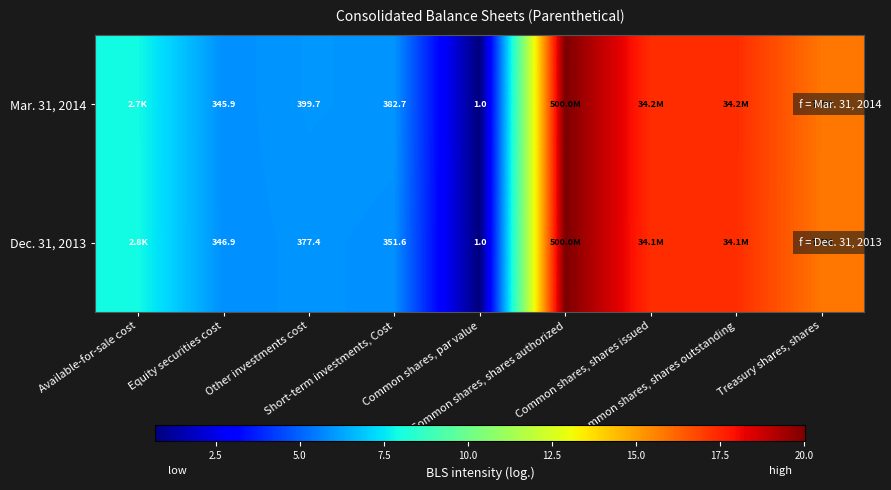

How many data points does each series have?

9